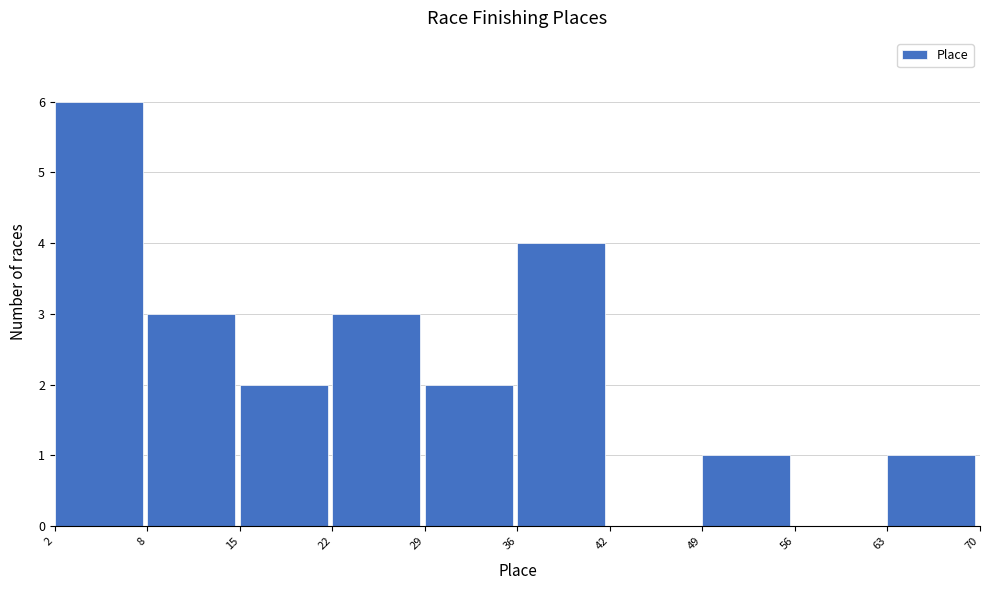

Reading right to left, what are all the values shown in this chart?

63=1	56=0	49=1	42=0	36=4	29=2	22=3	15=2	8=3	2=6